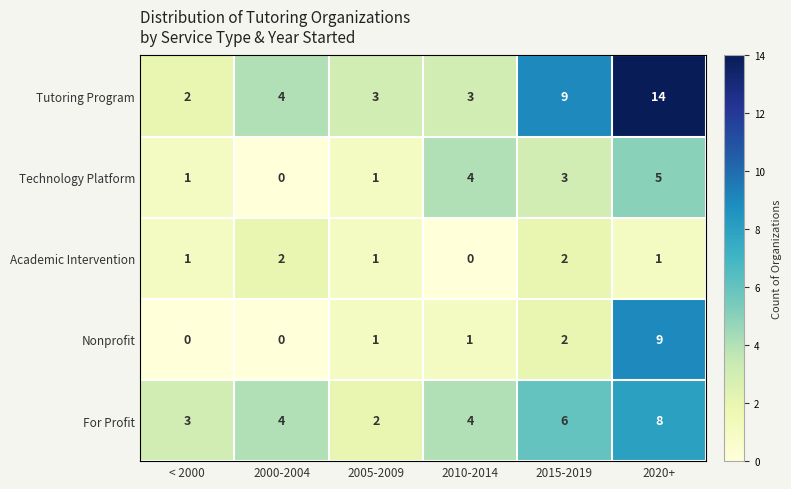

What is the sum of all For Profit values?

27